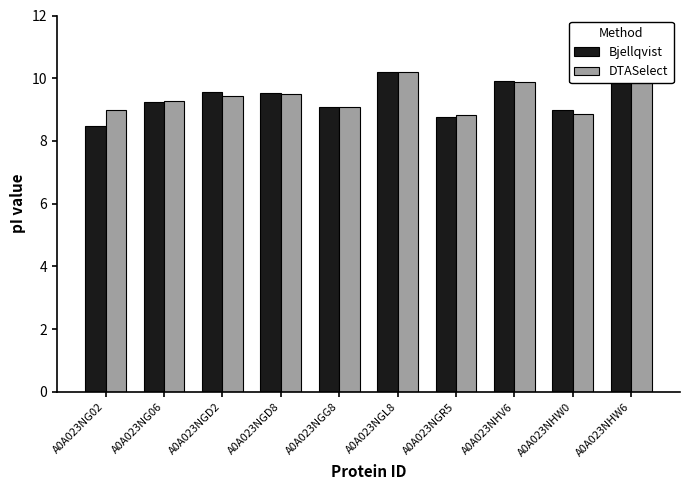

What is the value of the Bjellqvist bar at the 9th from the left?

9.0